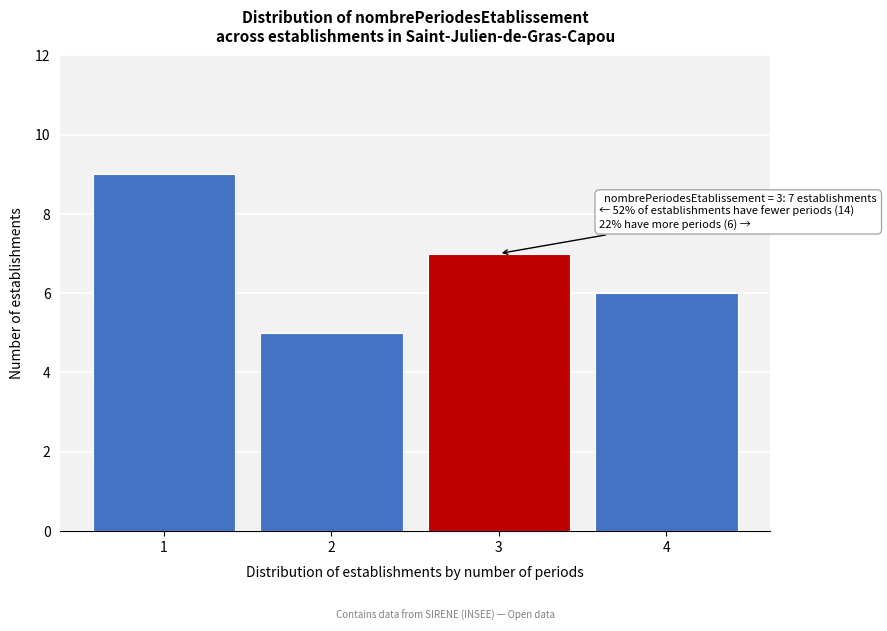

Reading left to right, transcribe all the data shown in this chart.

9	5	7	6